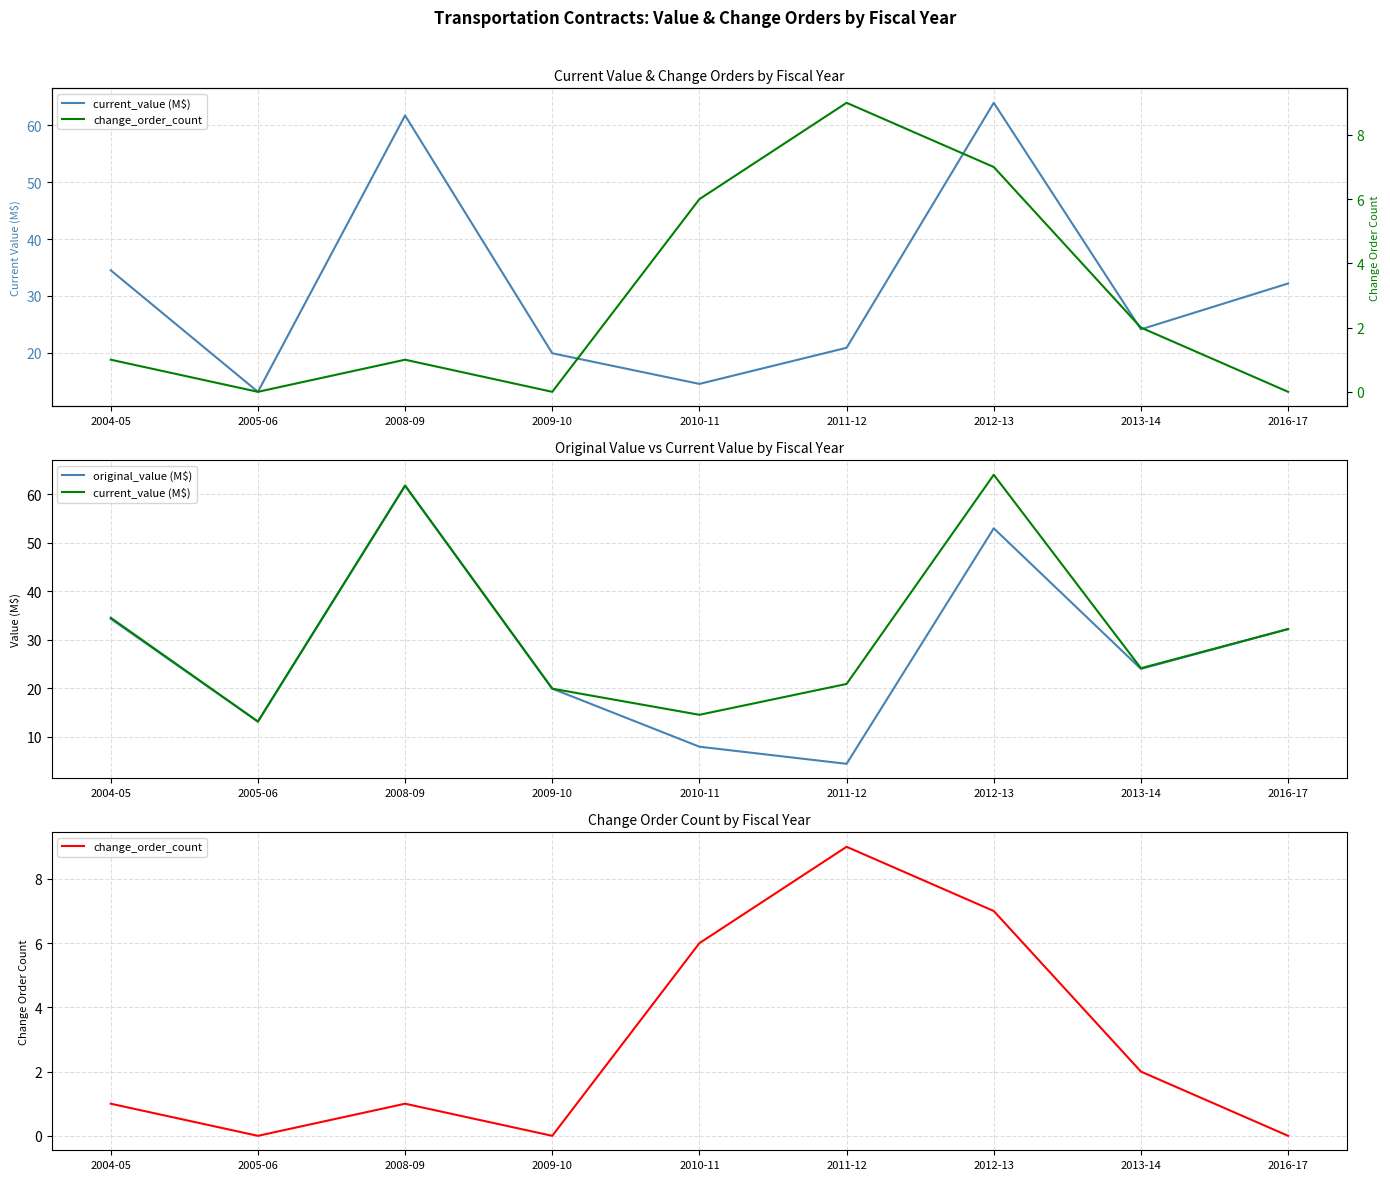

Is the value of original_value (M$) at 2008-09 greater than the value of current_value (M$) at 2004-05?

Yes